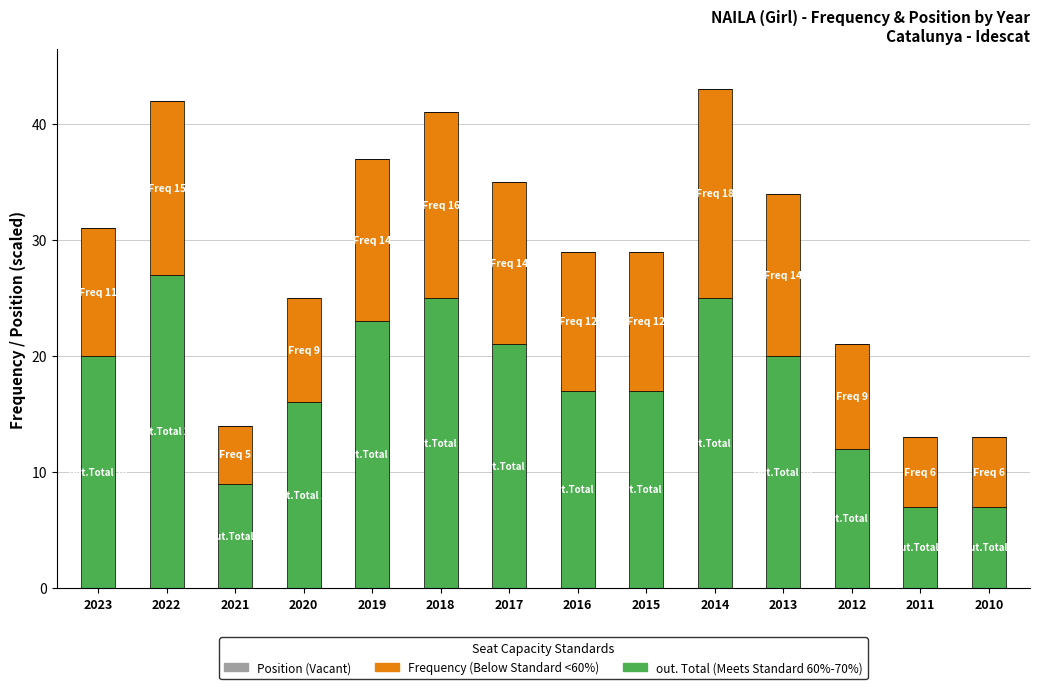

What is the maximum value for out. Total (Meets Standard 60%-70%)?

27